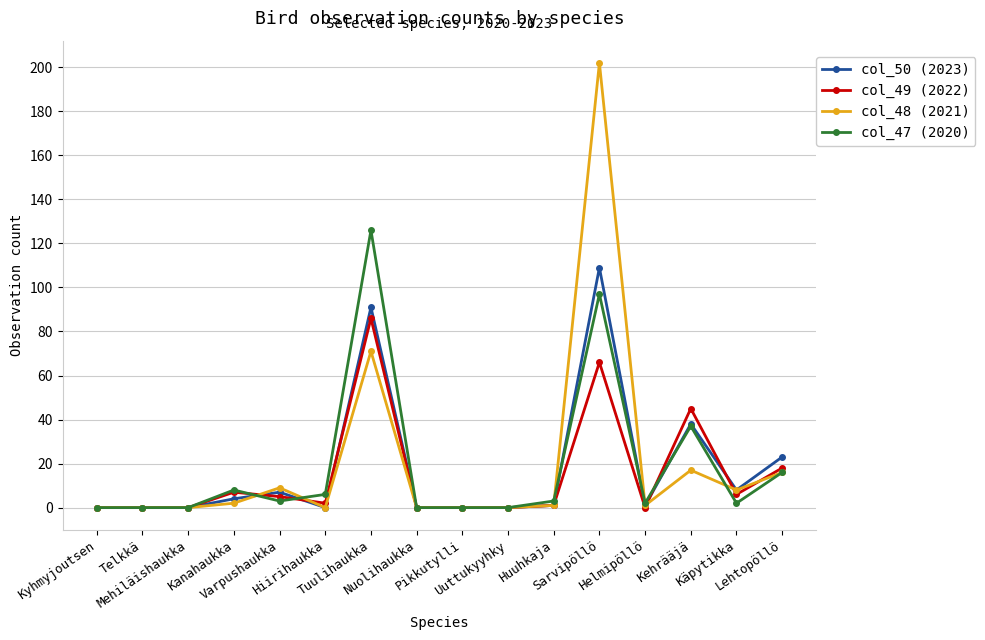

The col_49 (2022) series shows 66 at Sarvipöllö. True or false?

True